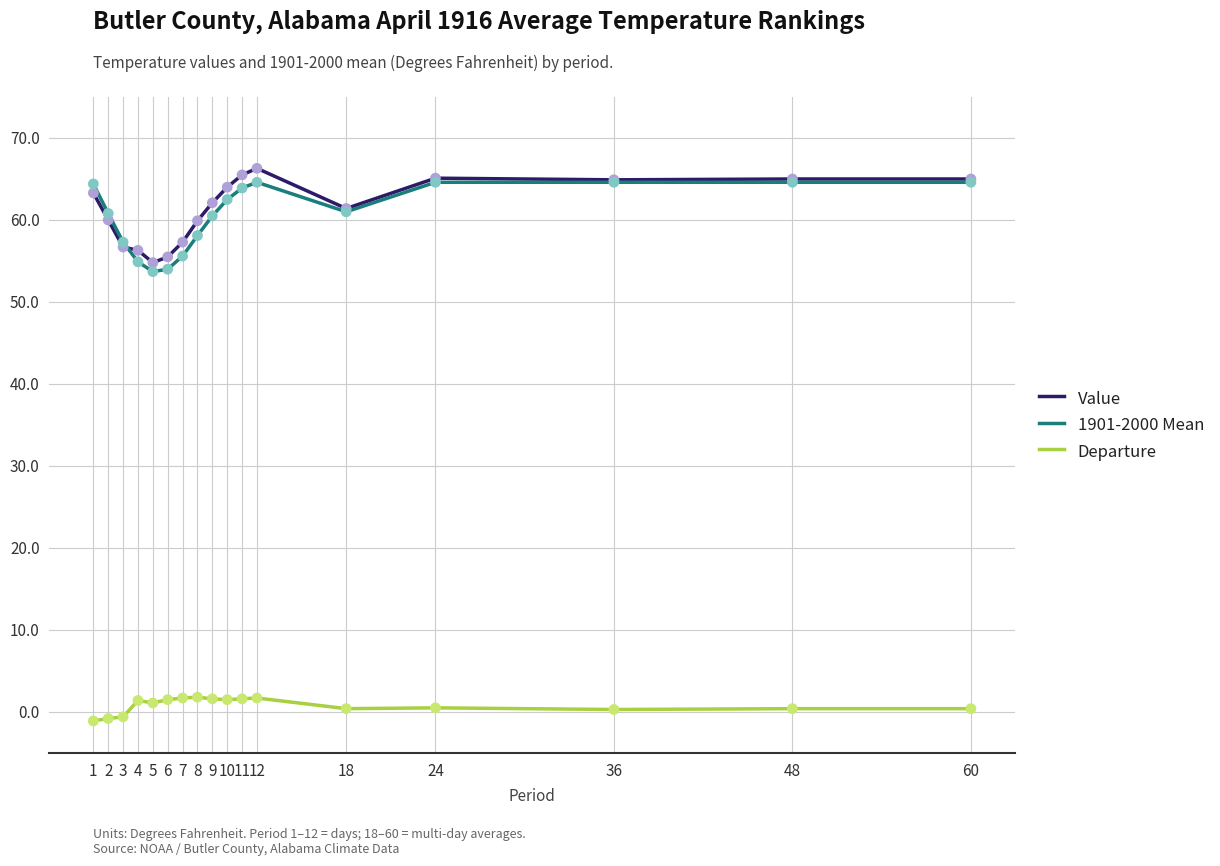

Which series has the largest total across all categories?

Value